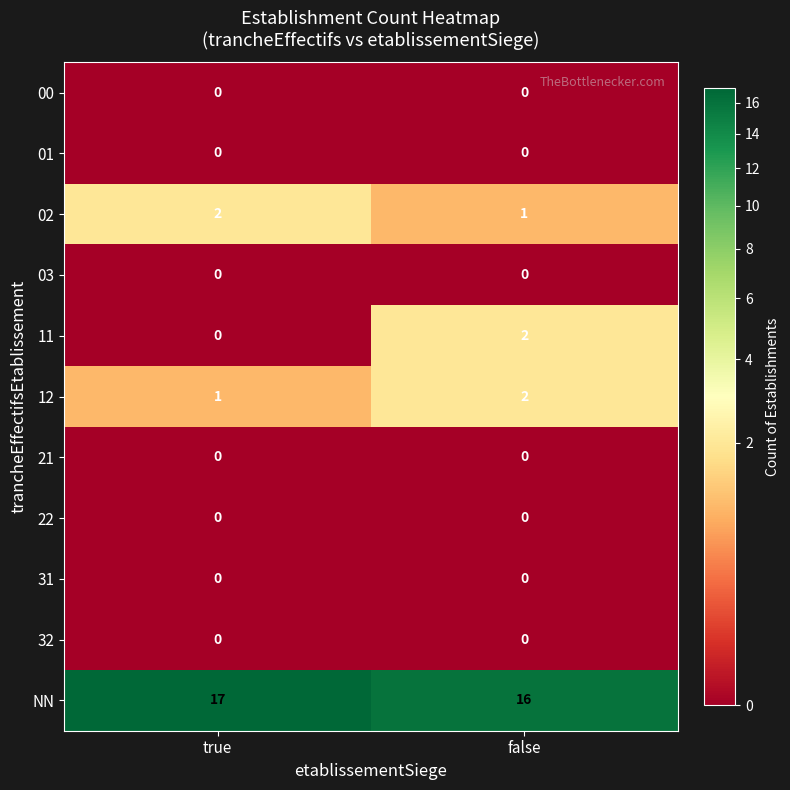

Which label corresponds to the largest value in the chart?

true